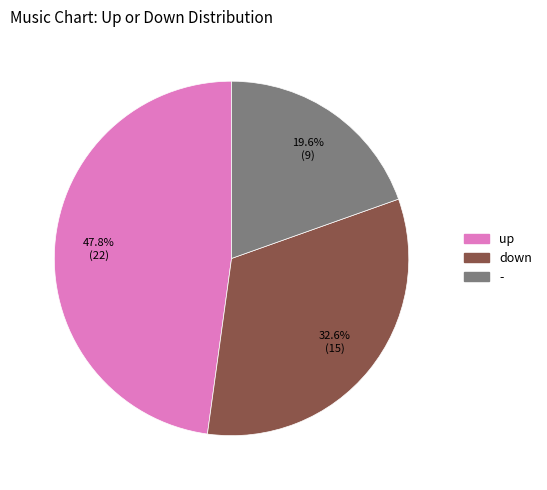

What portion of the pie excludes -?

80.4%